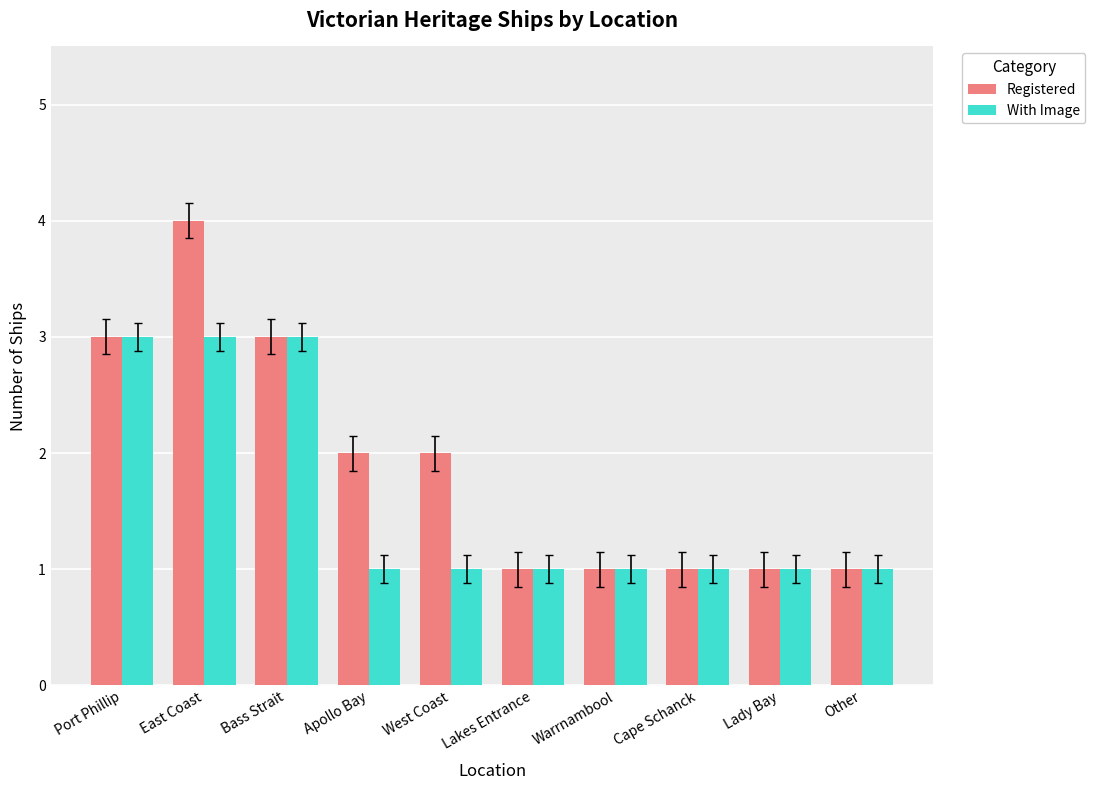

Which category has the highest value in the Registered series?

East Coast